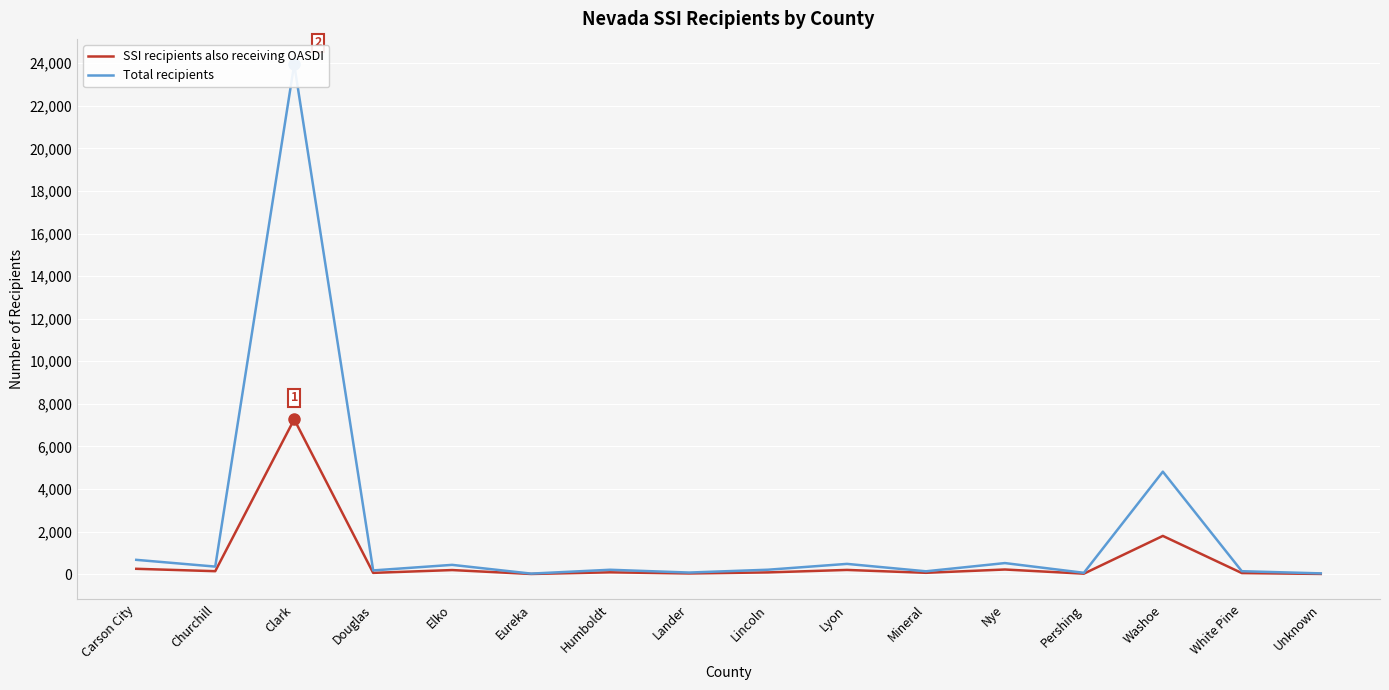

At which category does the chart reach its minimum across all series?

Eureka